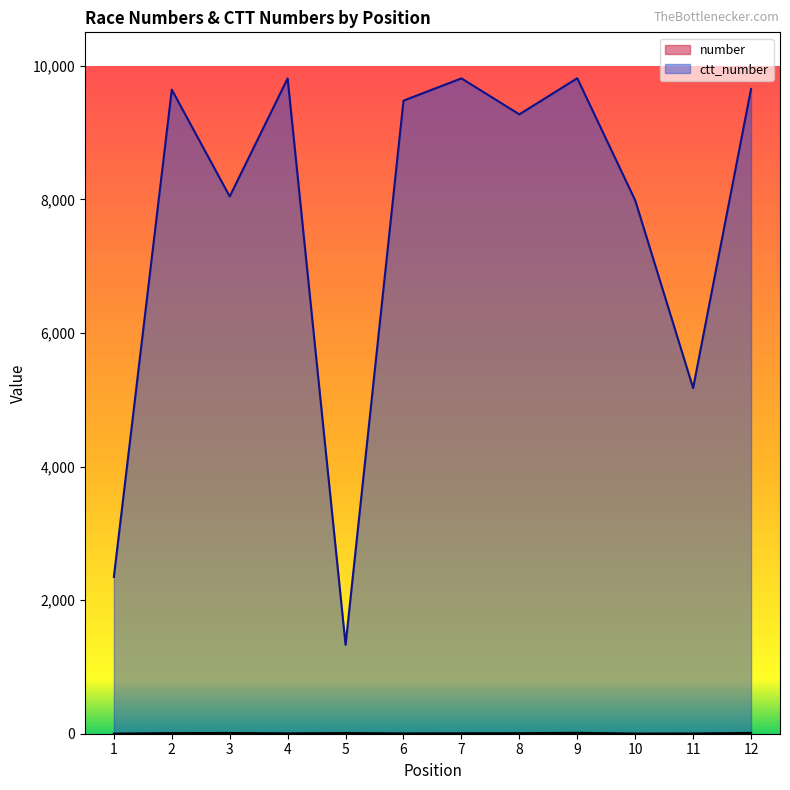

True or false: number and ctt_number intersect in this chart.

False